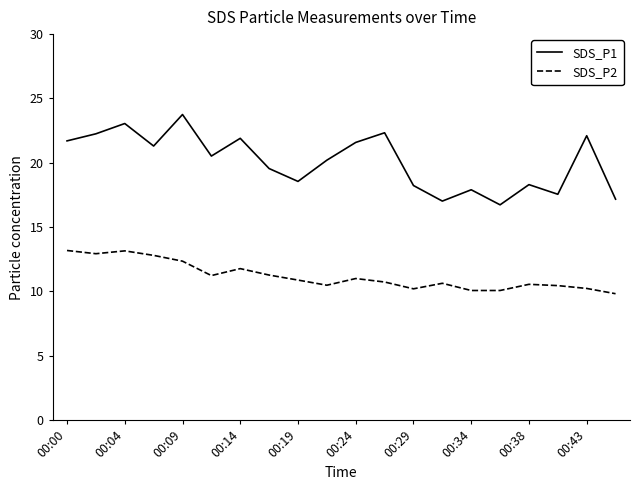

What is the difference between the second highest and minimum values in the SDS_P2 series?

3.3